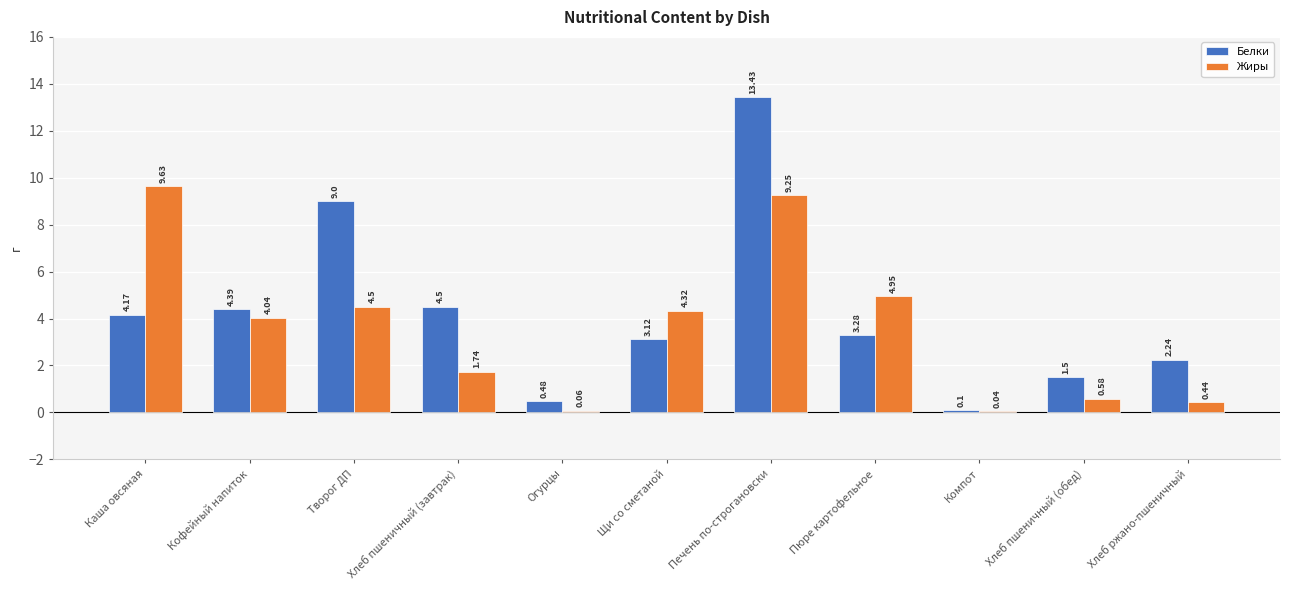

Does the chart contain stacked bars?

No